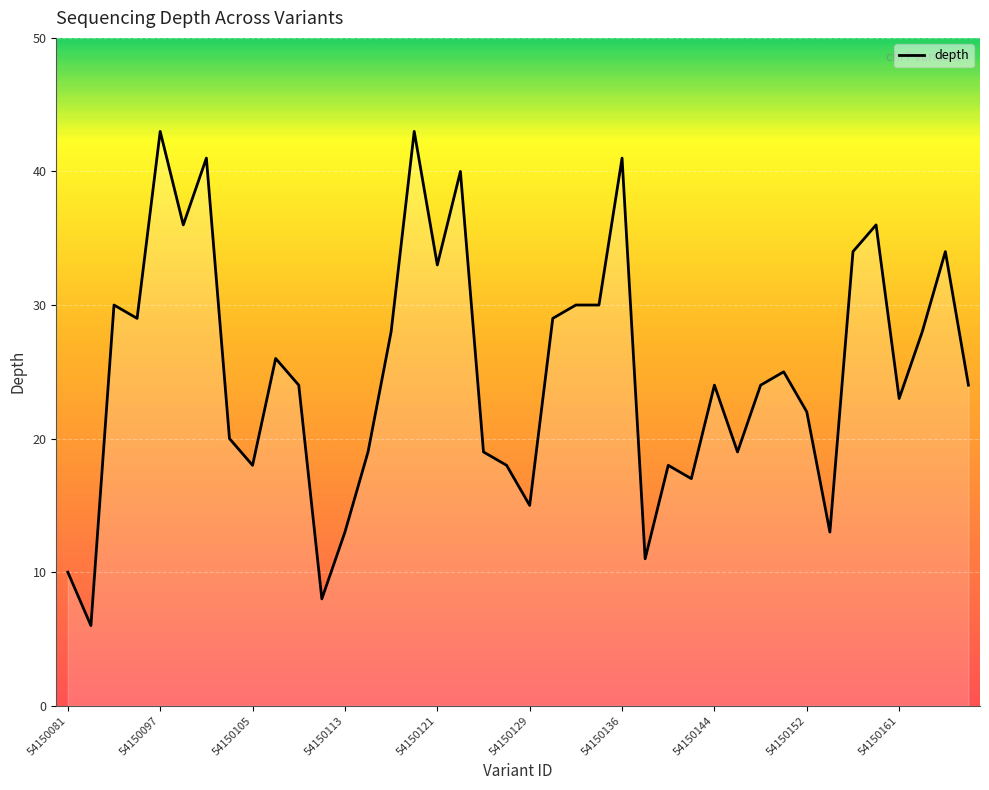

What is the minimum value shown in the chart?

6